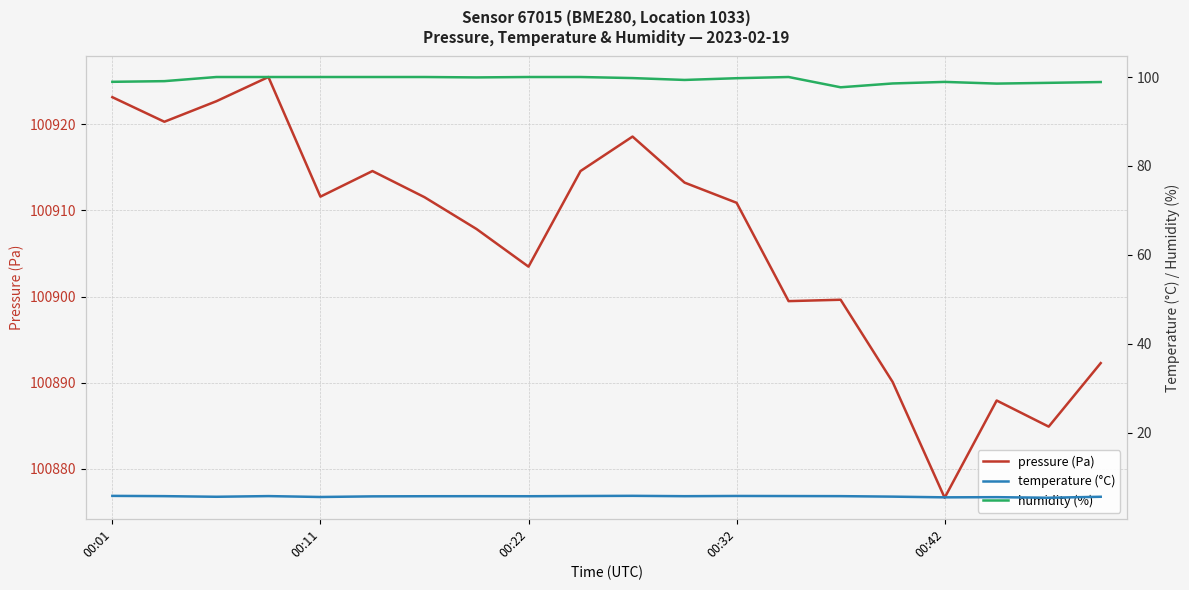

How many categories are shown in the chart?

20